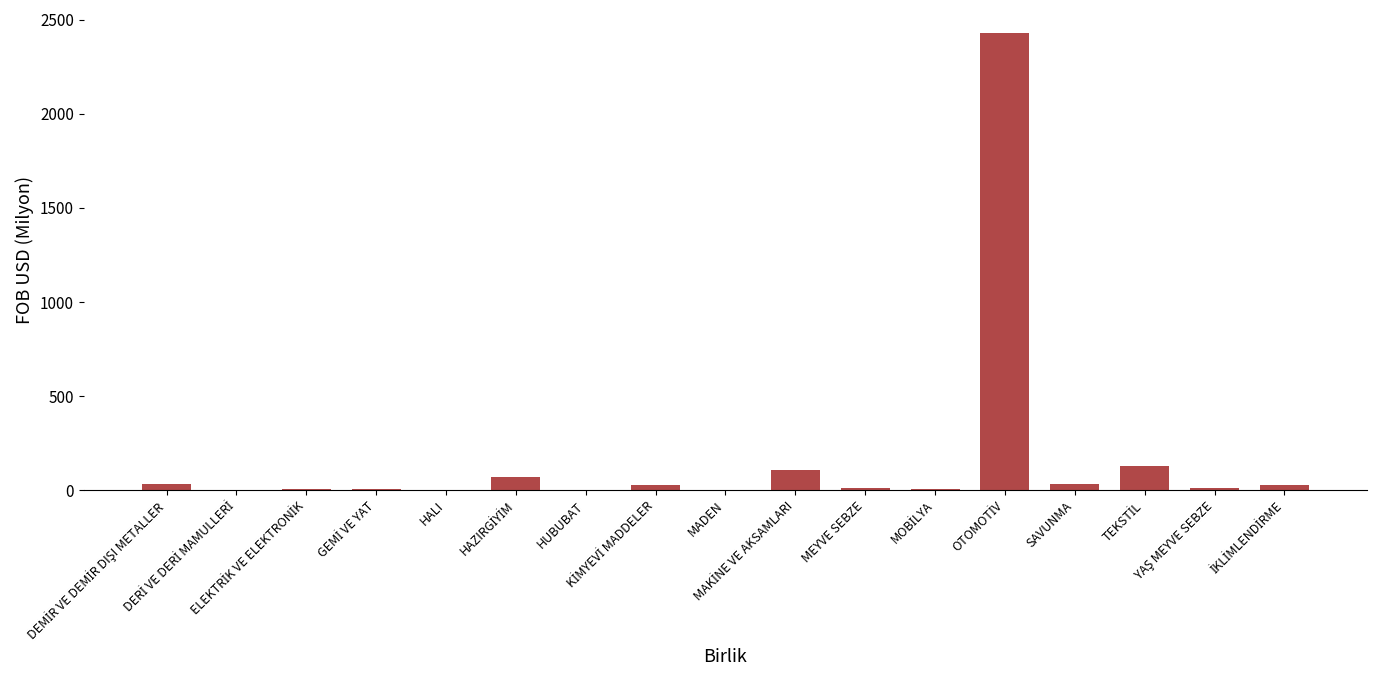

What is the sum of all values?

2896.6